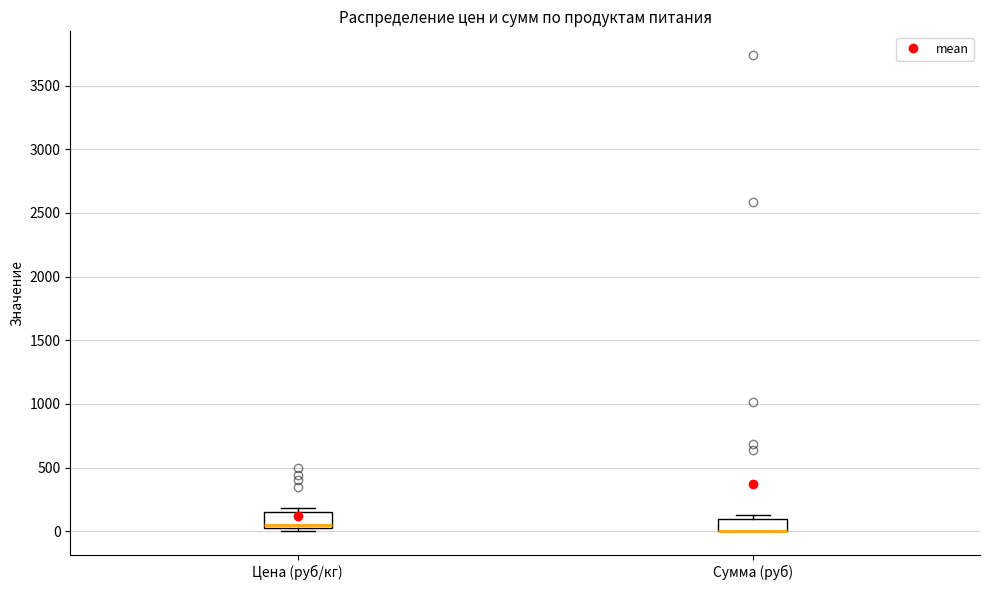

Reading left to right, read every box against the y-axis: the position of its median line, the range the box covers, and the ends of its whiskers. The values are not printed on the chart, so give them approximately, as read against the axis.

Цена (руб/кг): median 50 (just above the box's lower edge), box 50 to 150, whiskers 0 to 200
Сумма (руб): median 0 (drawn on the box's lower edge), box 0 to 100, whiskers 0 to 100 (just above the box's upper edge)